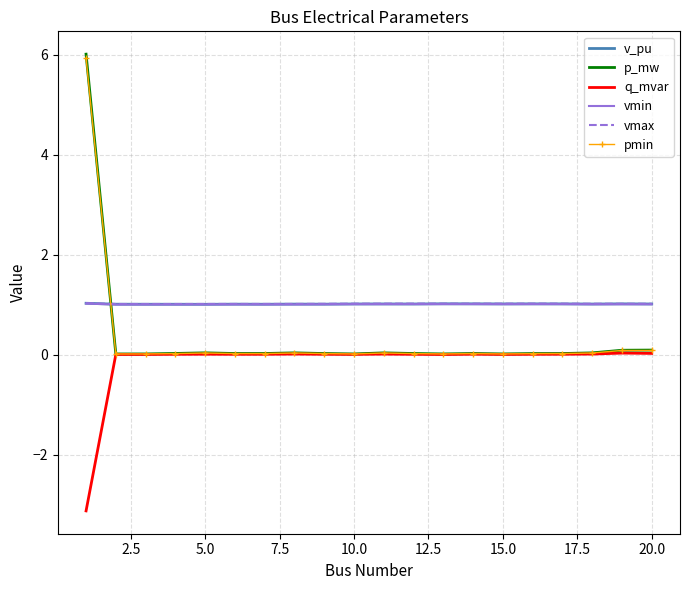

Which series has the largest range (max minus min)?

p_mw